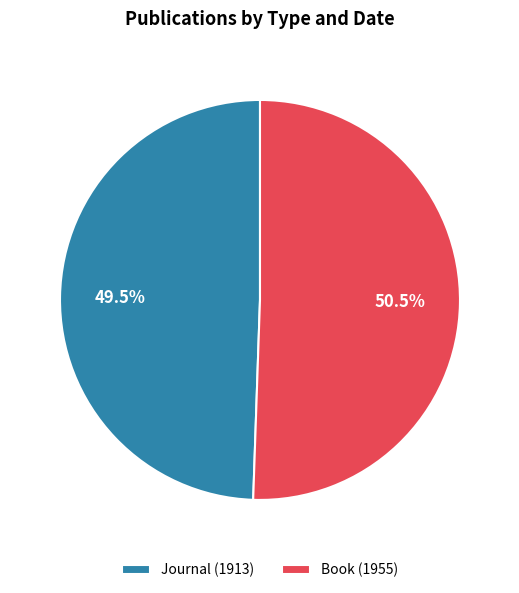

The Journal (1913) slice represents 44% of the pie. True or false?

False